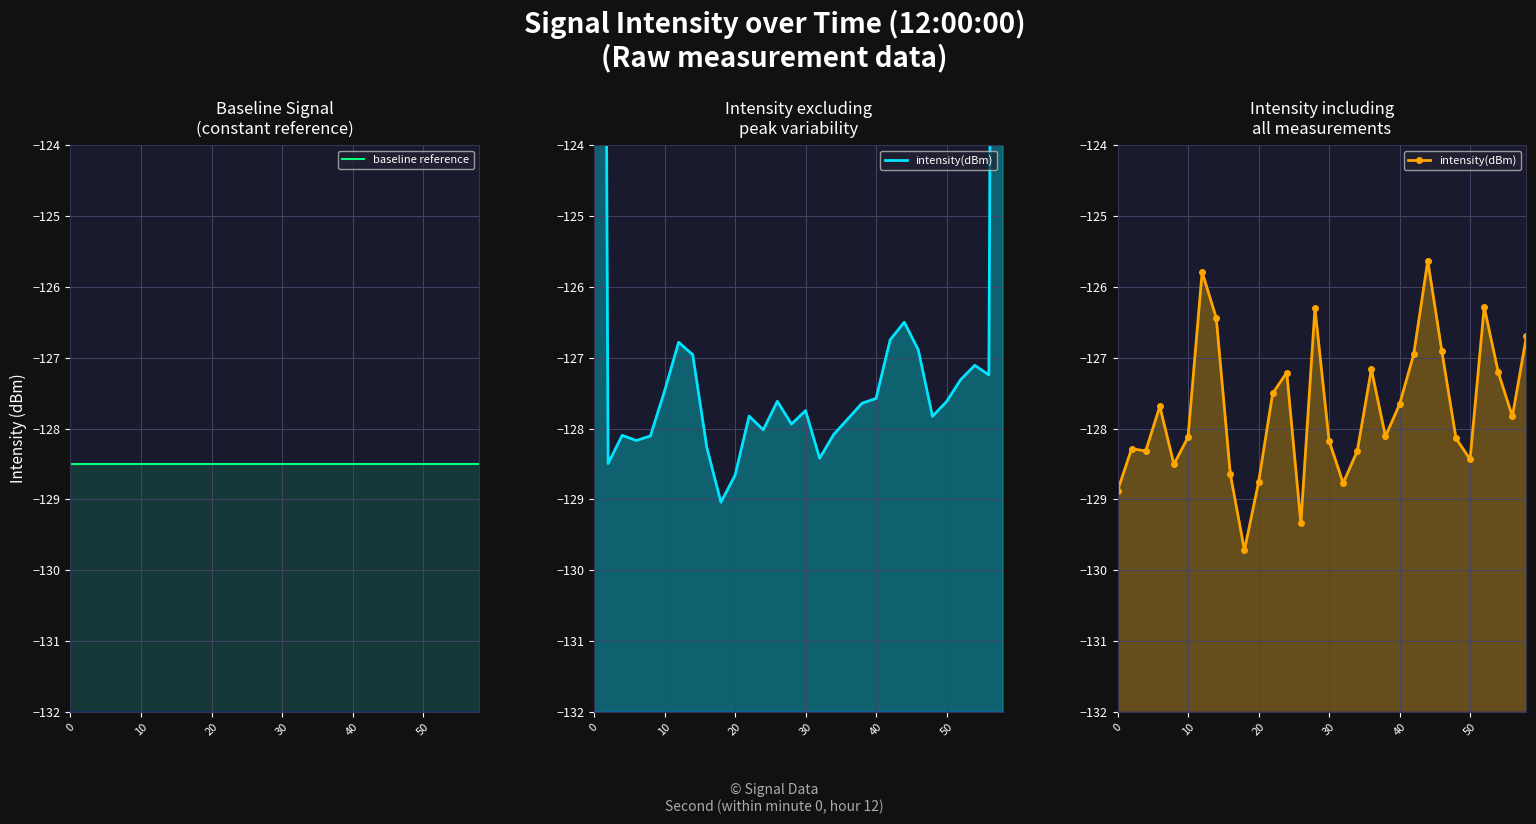

Between 6 and 22, which series saw the biggest shift?

intensity(dBm)